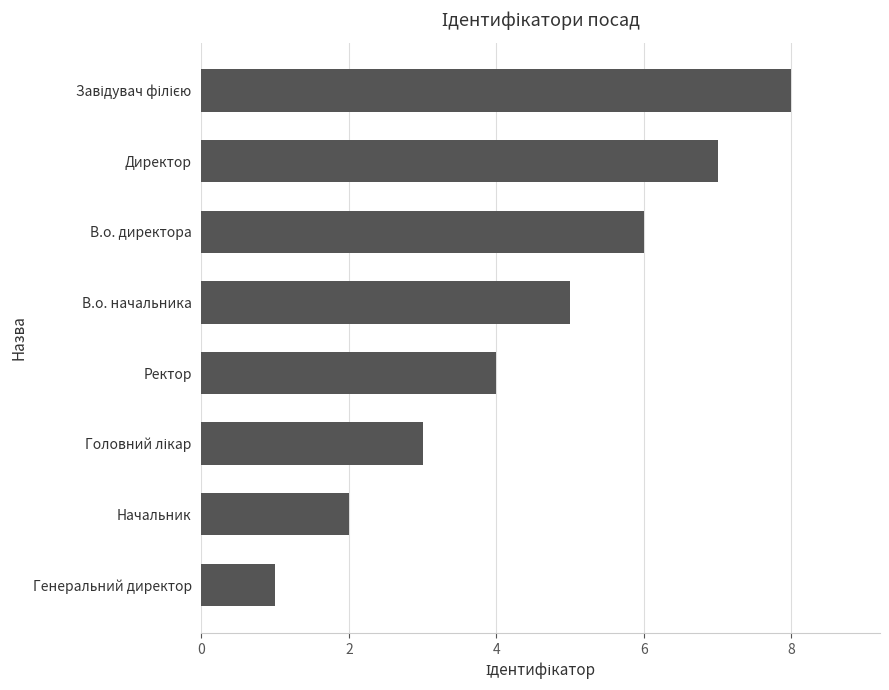

Are the bars grouped side by side (vs. stacked)?

No